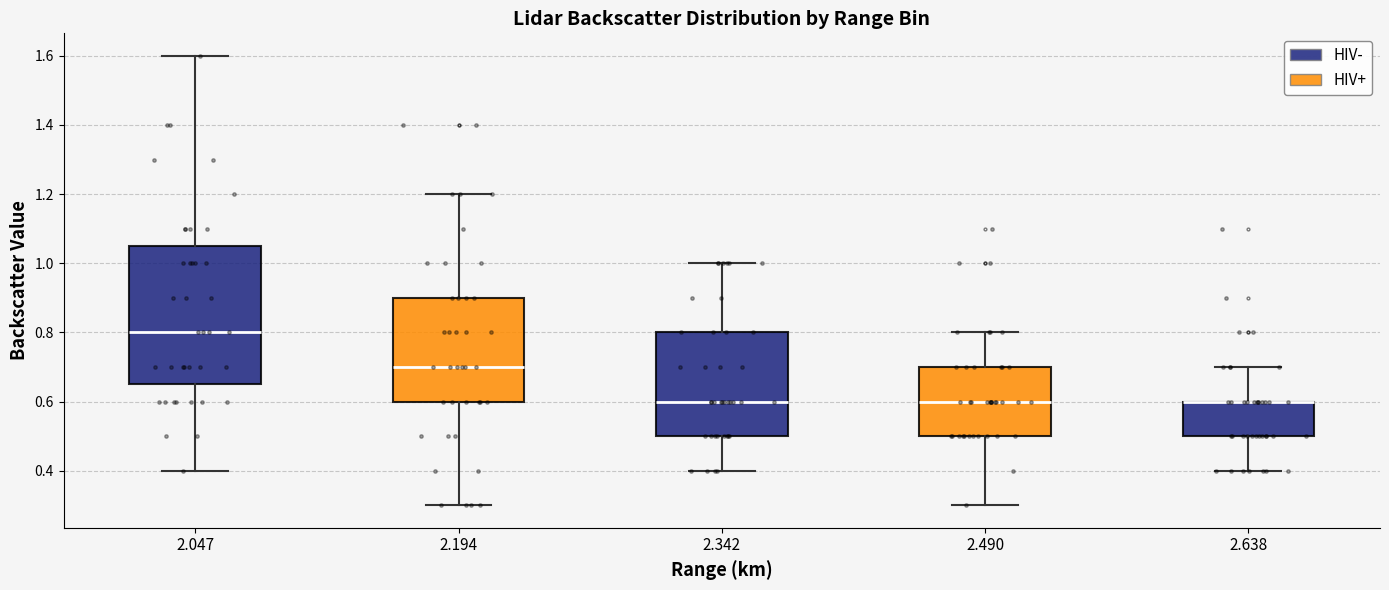

Reading left to right, transcribe this box plot: for each box, give where its median line is, the range the box spans, and where its two whiskers end, as read against the y-axis. The values are not printed on the chart, so give them approximately, as read against the axis.

2.047: median 0.80, box 0.66 to 1.06, whiskers 0.40 to 1.60
2.194: median 0.70, box 0.60 to 0.90, whiskers 0.30 to 1.20
2.342: median 0.60, box 0.50 to 0.80, whiskers 0.40 to 1.00
2.490: median 0.60, box 0.50 to 0.70, whiskers 0.30 to 0.80
2.638: median 0.60 (drawn on the box's upper edge), box 0.50 to 0.60, whiskers 0.40 to 0.70